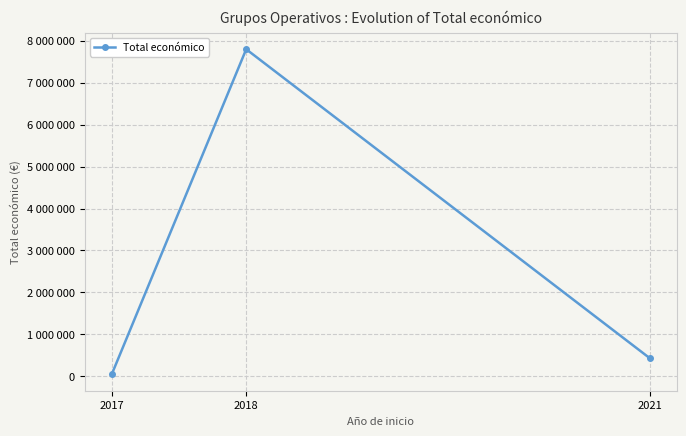

Reading left to right, what are all the values shown in this chart?

2017=42072	2018=7799225	2021=430411